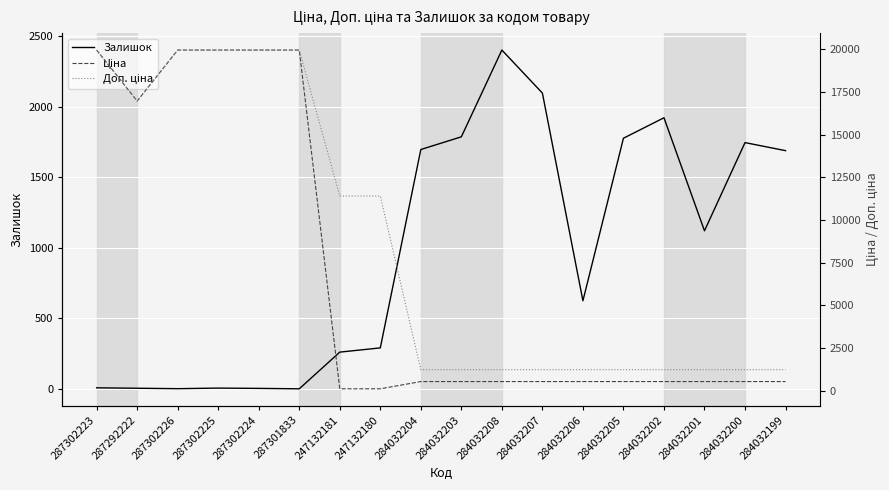

At how many categories does at least one series exceed 14808?

6